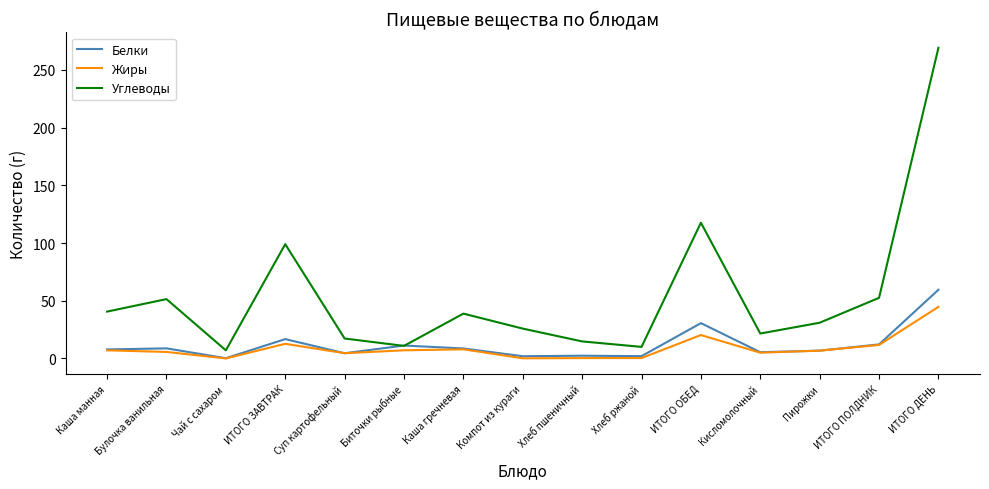

How many categories are shown in the chart?

15